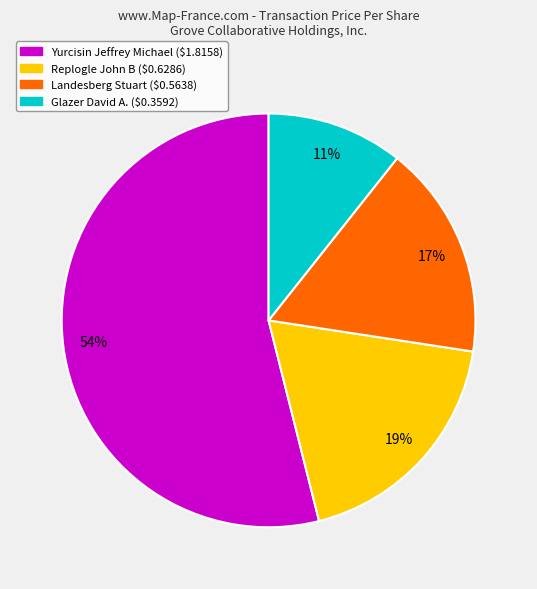

To the nearest percent, what is the difference between the largest and smallest slice percentages?

43%